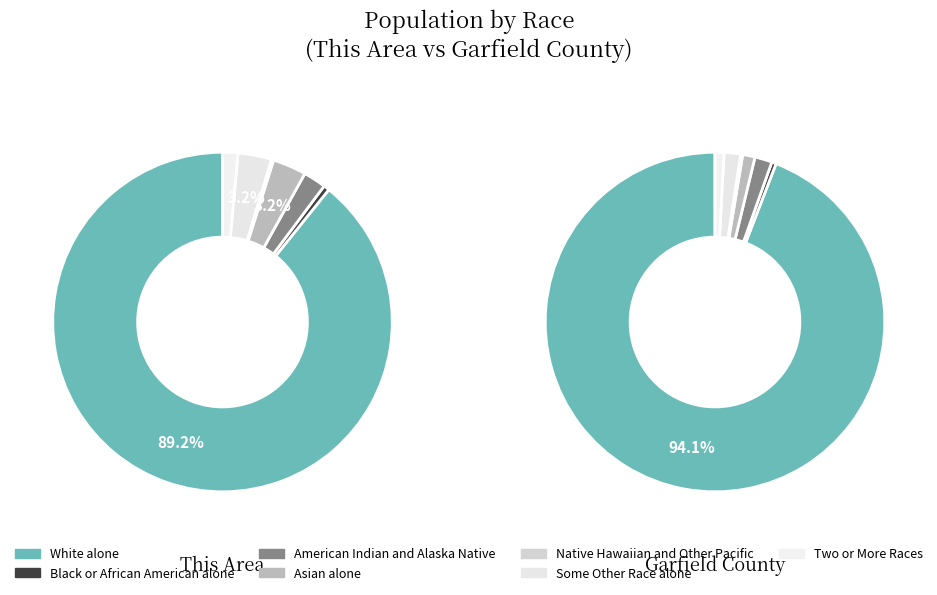

To the nearest percent, what is the difference between the largest and smallest slice percentages?

89%